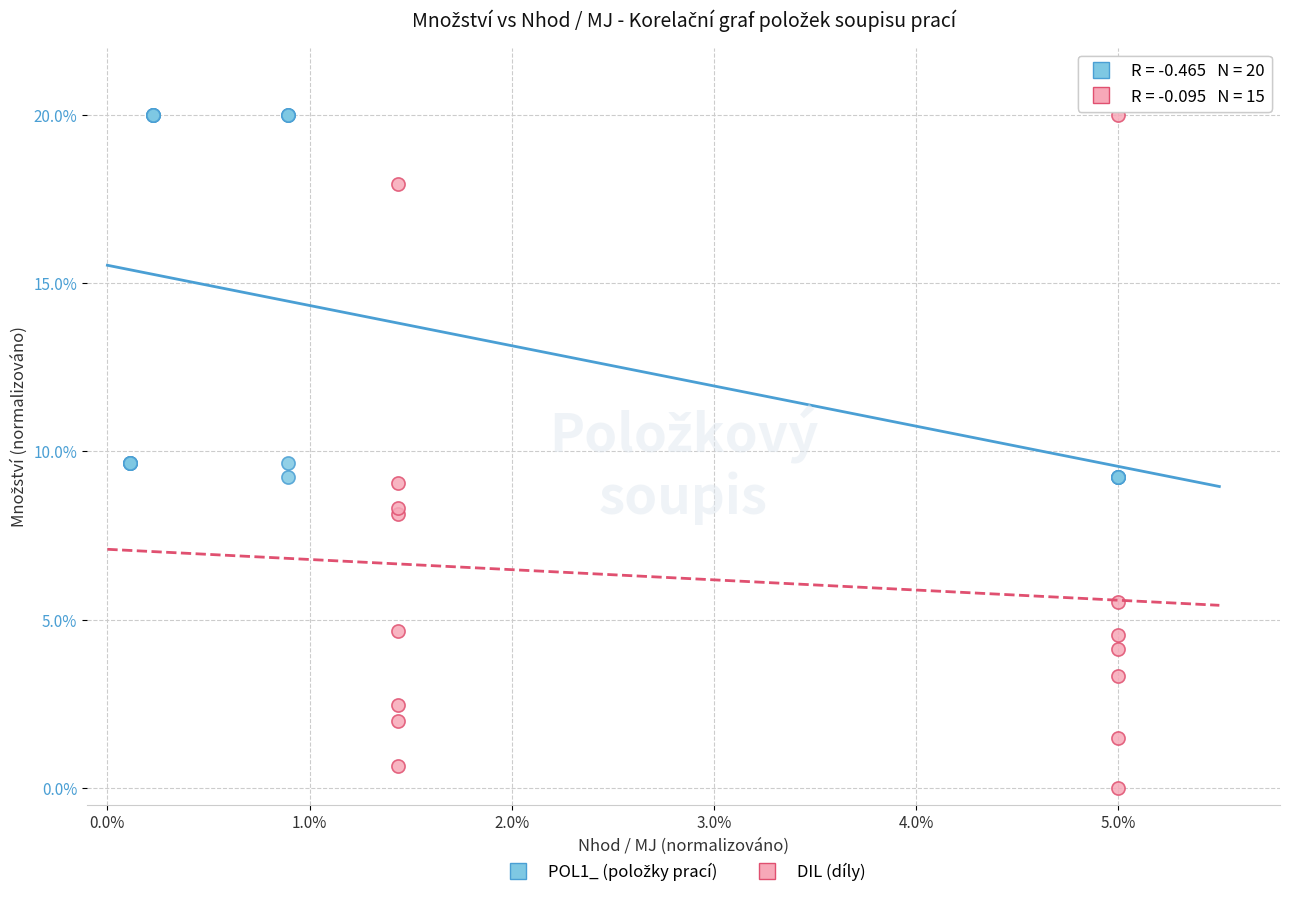

Which series has the widest spread of Y values?

DIL (díly)